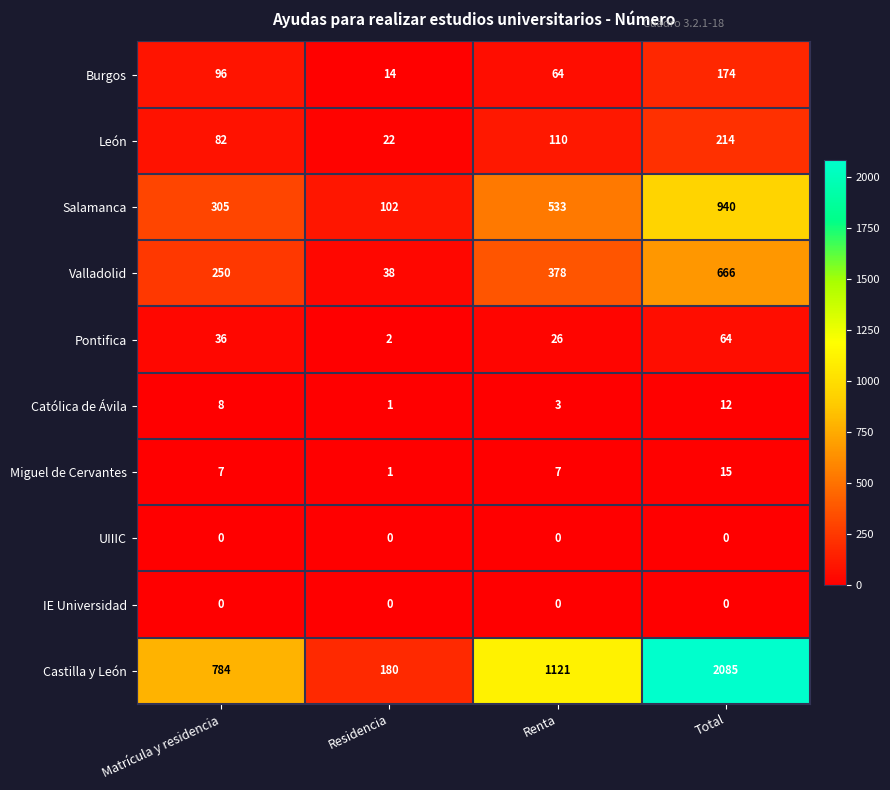

What is the sum of the Burgos values at Renta and Residencia?

78